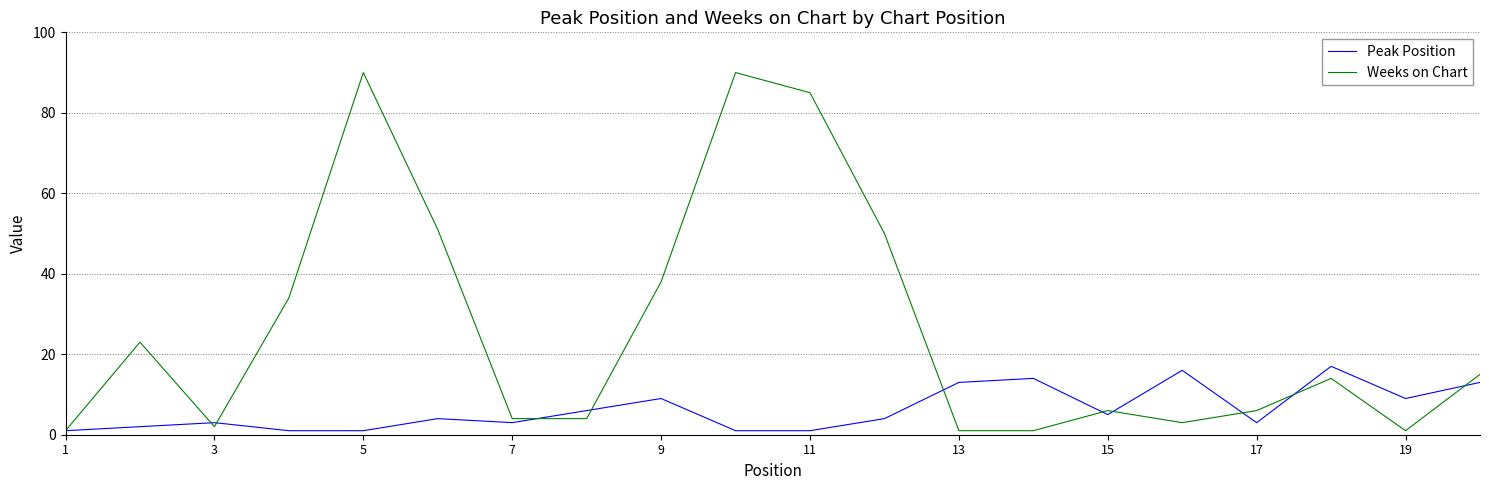

What is the highest value of the Peak Position series?

17